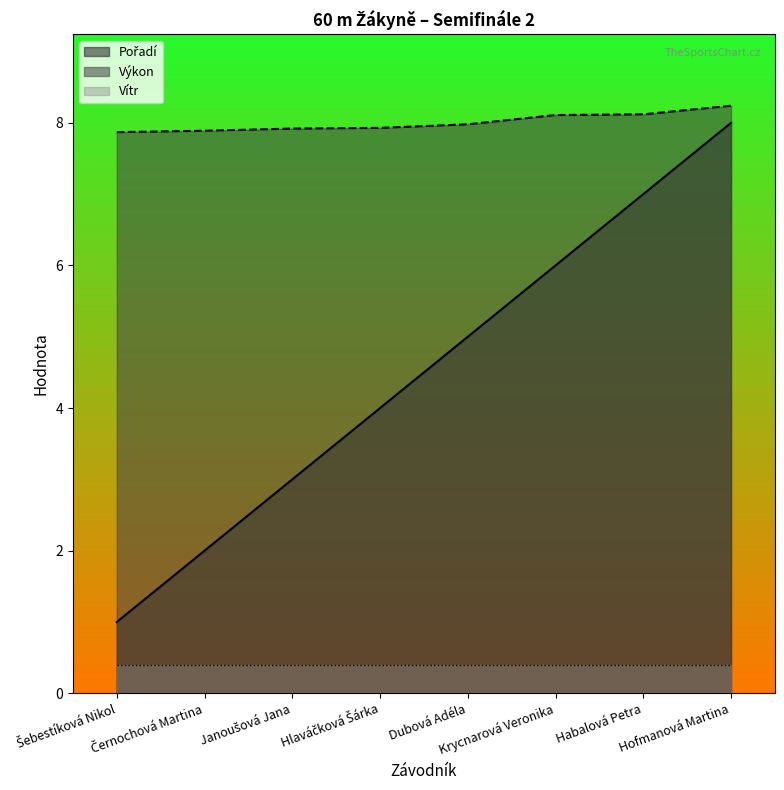

True or false: Výkon and Pořadí cross at least once.

False